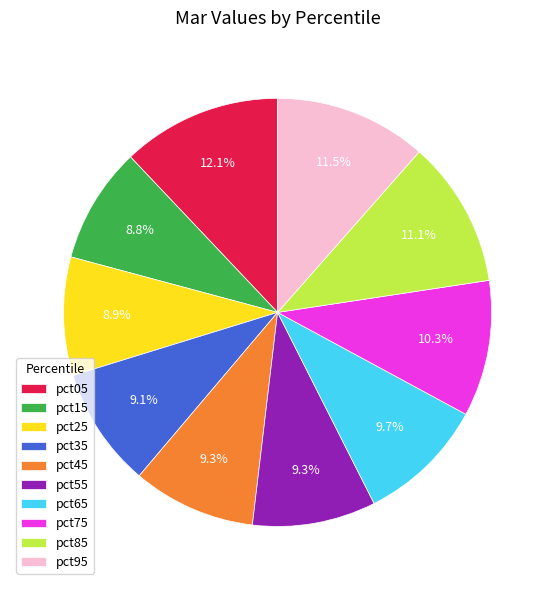

To the nearest percent, what percentage of the pie is pct35?

9%